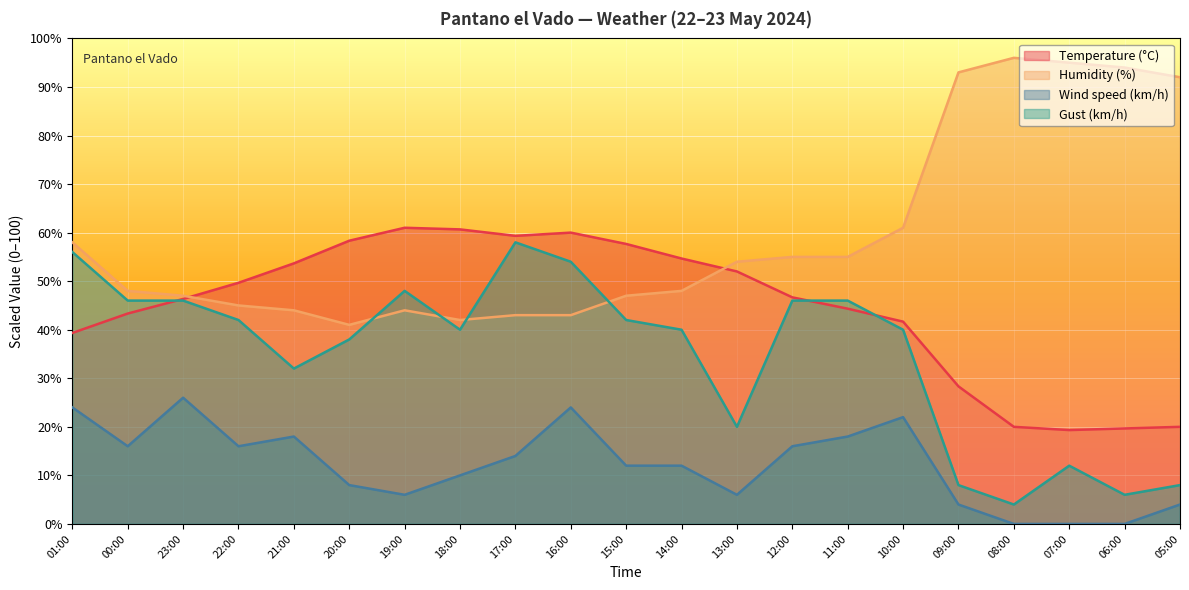

What is the total value across all series at 19:00?

159.0